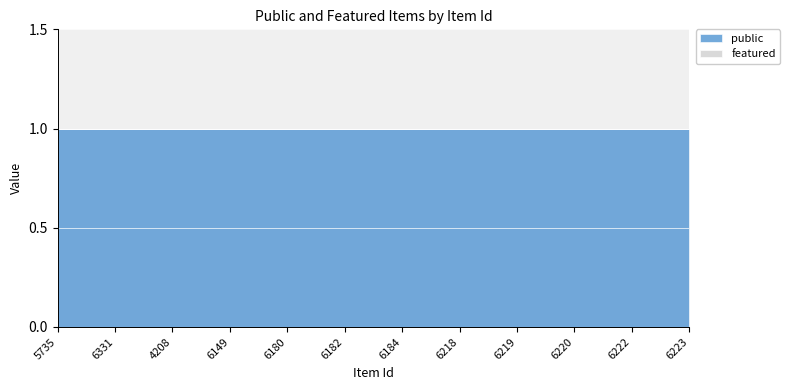

Which category has the highest value across all series?

5735